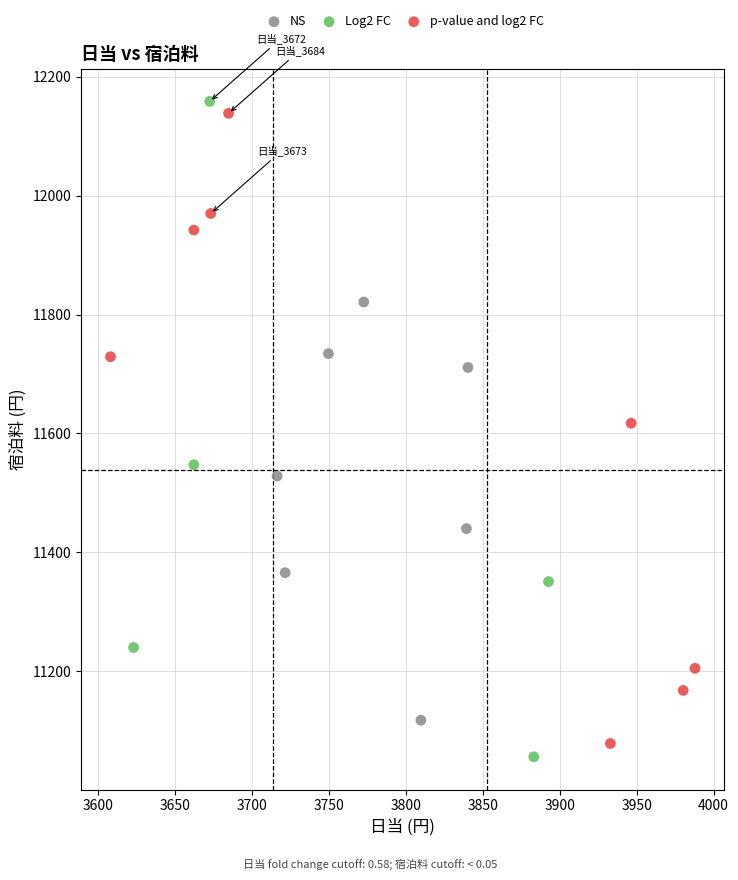

What are all the series names shown in the legend?

NS, Log2 FC, p-value and log2 FC